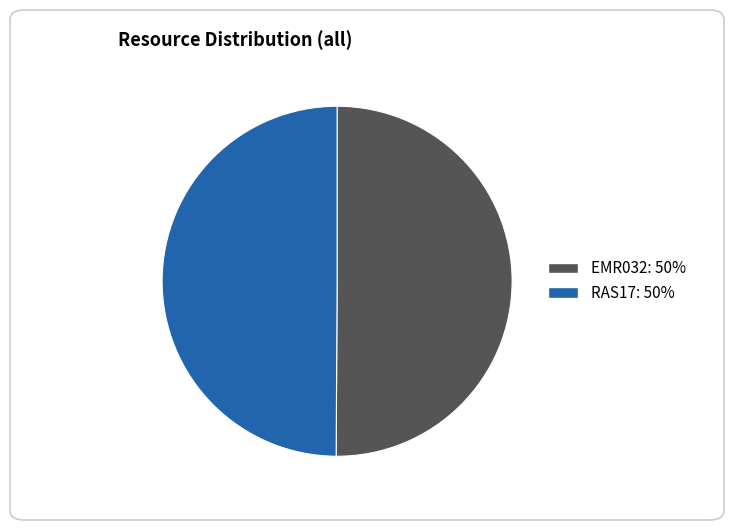

Combined, do EMR032 and RAS17 account for over 50%?

Yes